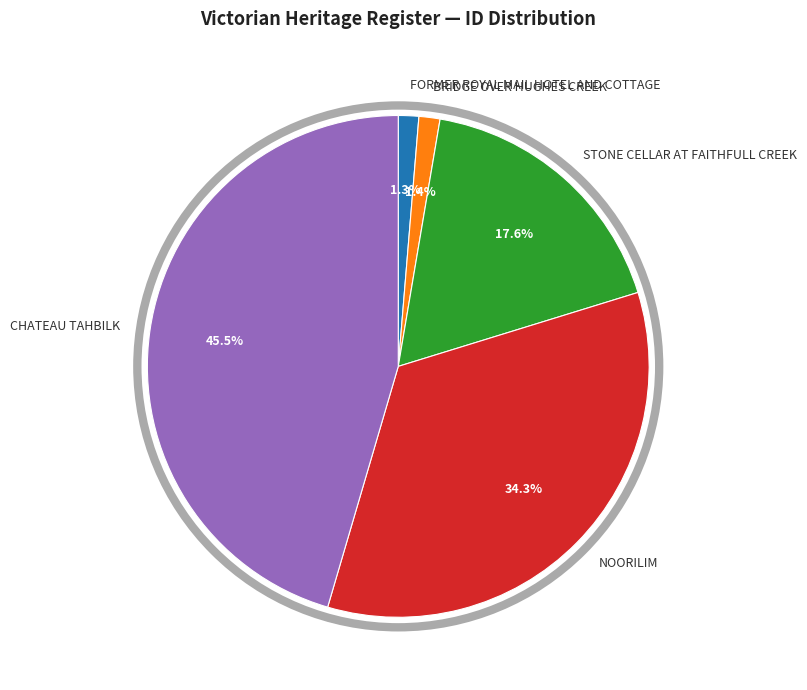

What is the largest slice in the pie chart?

CHATEAU TAHBILK